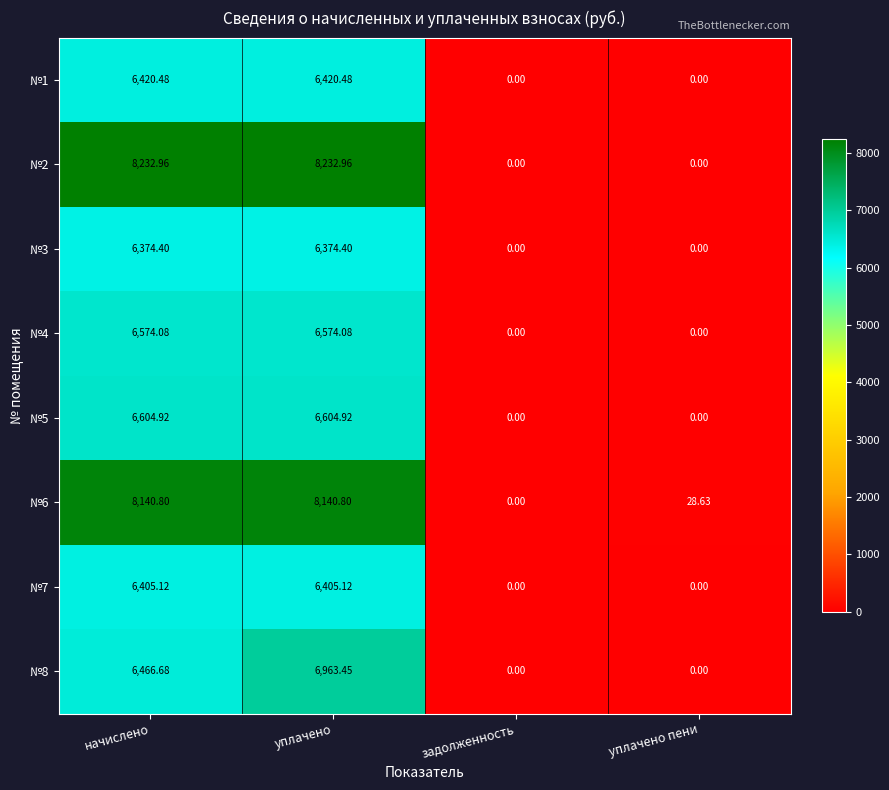

At which category is the sum across all series the highest?

уплачено